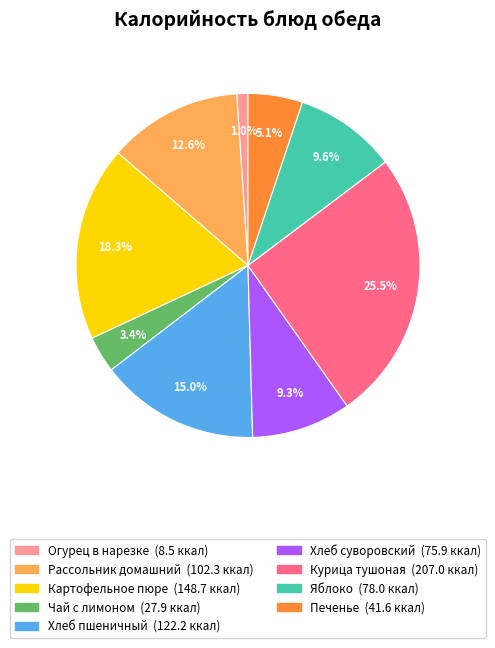

Between Чай с лимоном and Картофельное пюре, which is larger?

Картофельное пюре